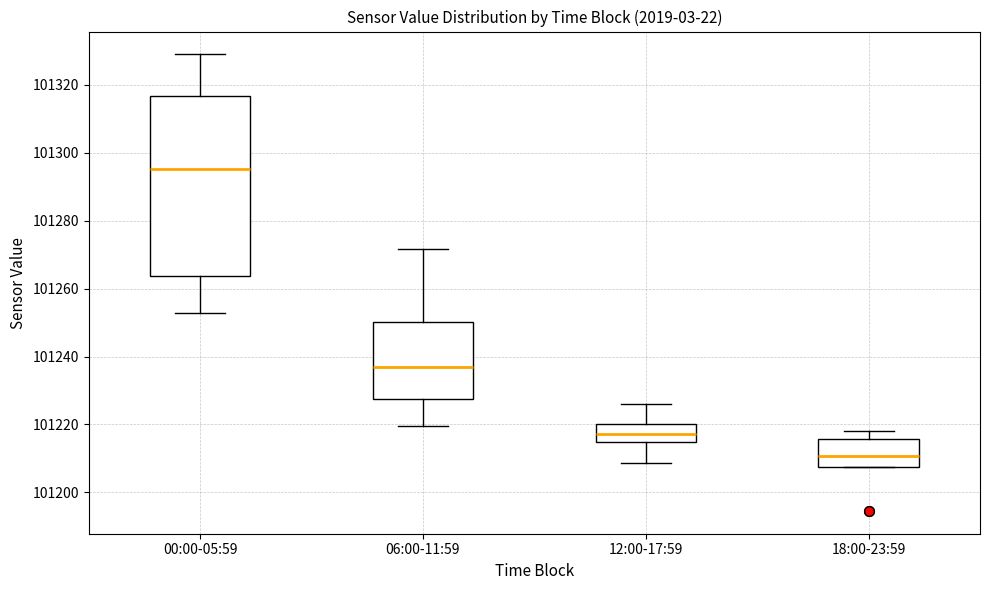

Which box is the tallest, from its lower edge to its upper edge?

00:00-05:59